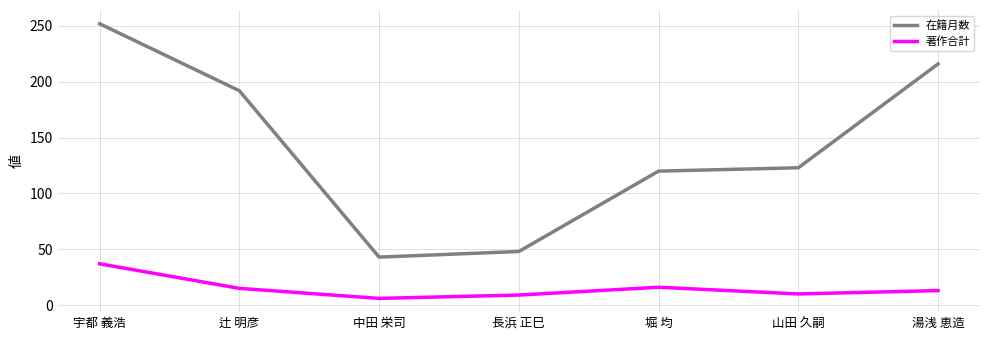

Which series has the largest total across all categories?

在籍月数